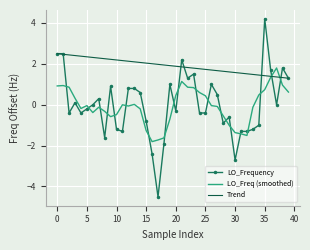

Which series has the largest total across all categories?

Trend